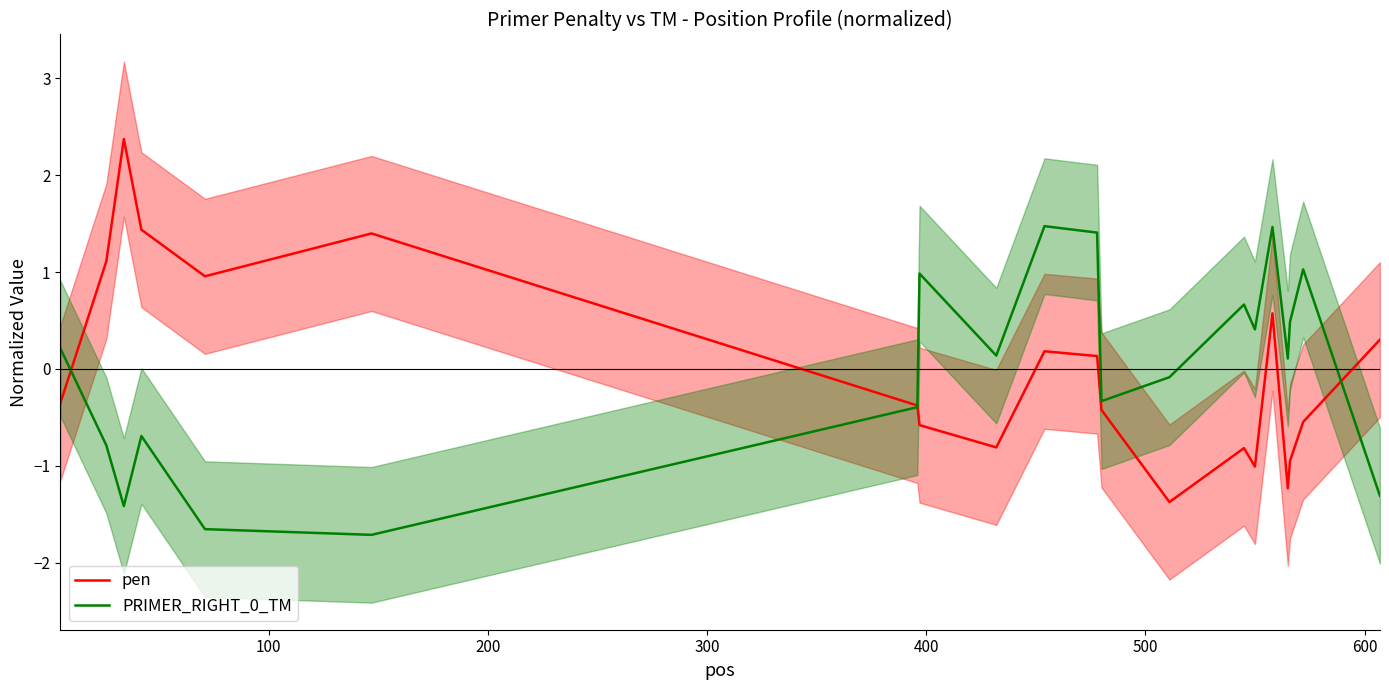

What is the lowest value of the PRIMER_RIGHT_0_TM series?

-1.7